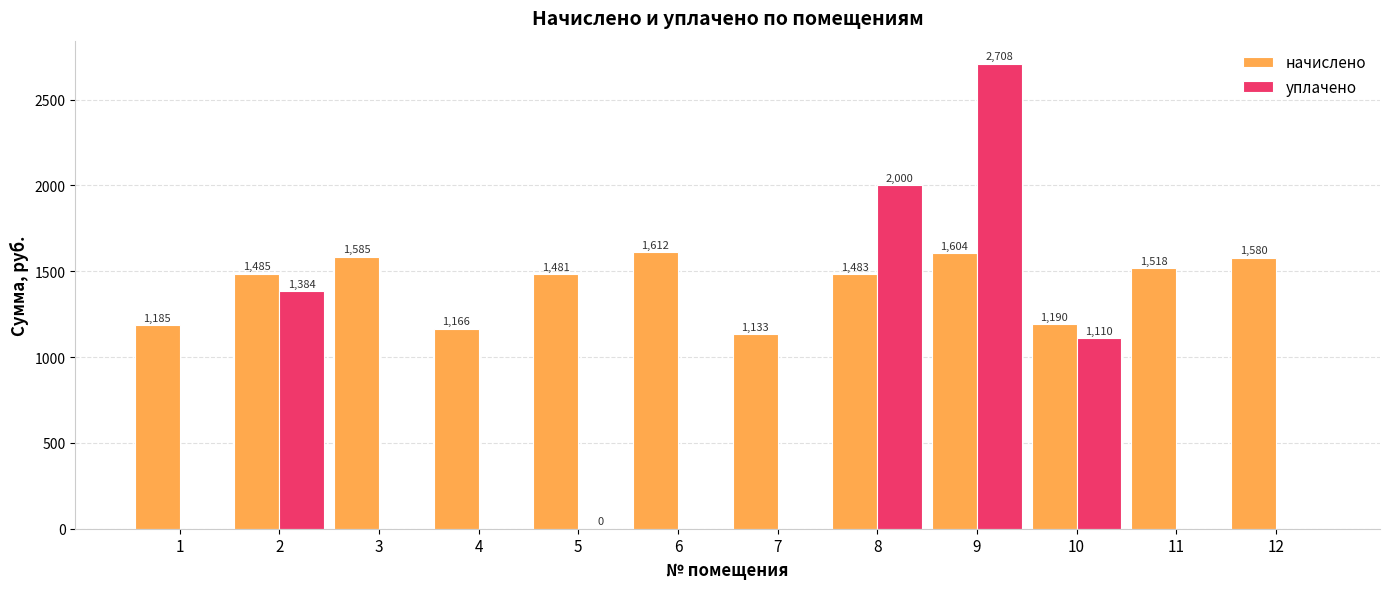

Is the value of уплачено at 11 greater than the value of начислено at 3?

No